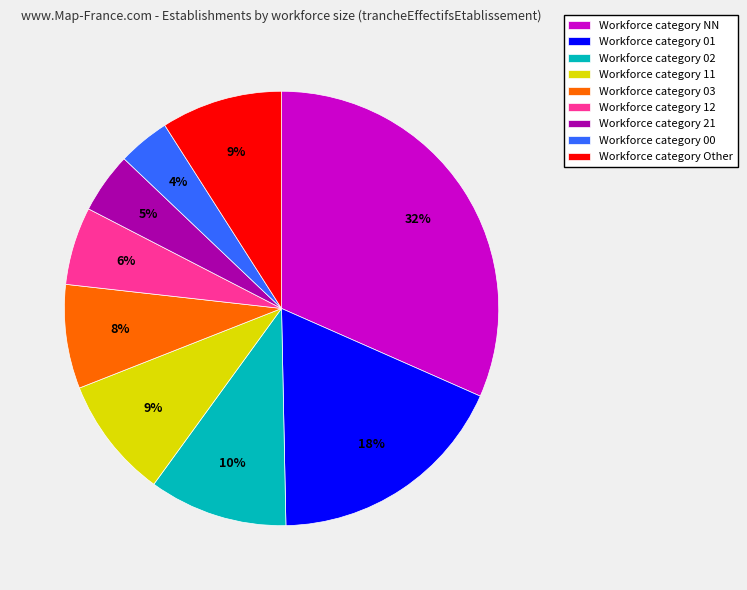

To the nearest percent, what is the difference between the largest and smallest slice percentages?

28%